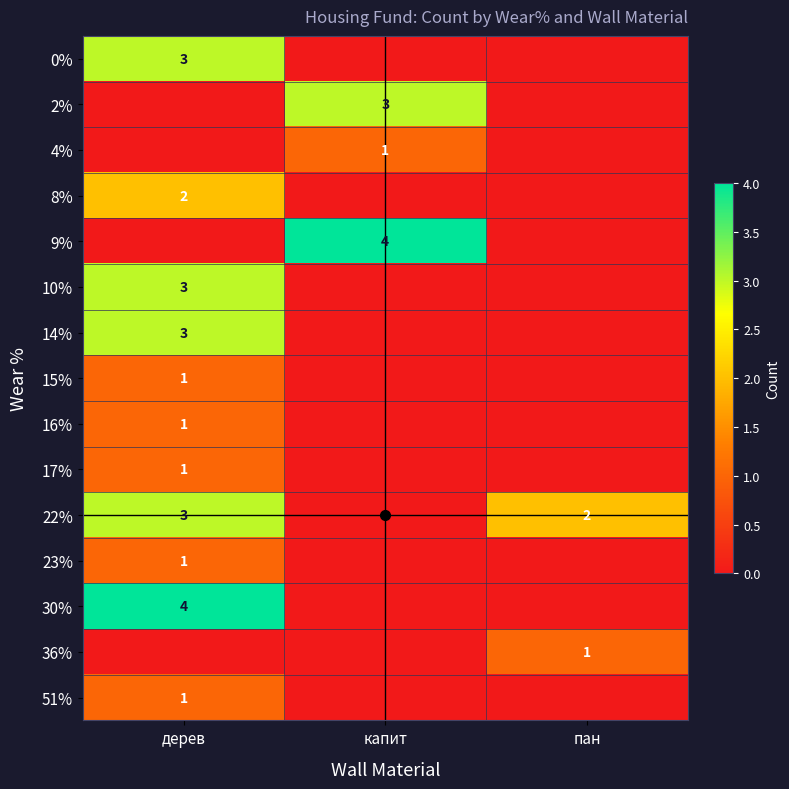

The 22% series shows 2 at пан. True or false?

True